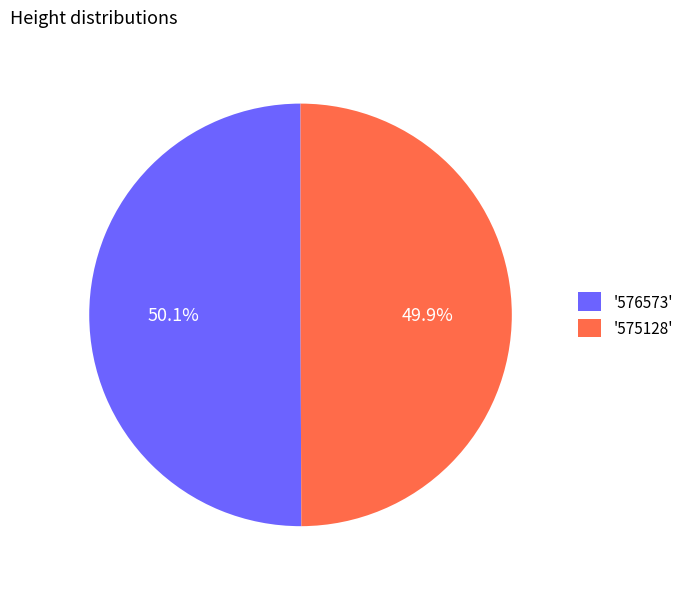

Approximately how many times larger is the value at '575128' compared to '576573'?

1.0